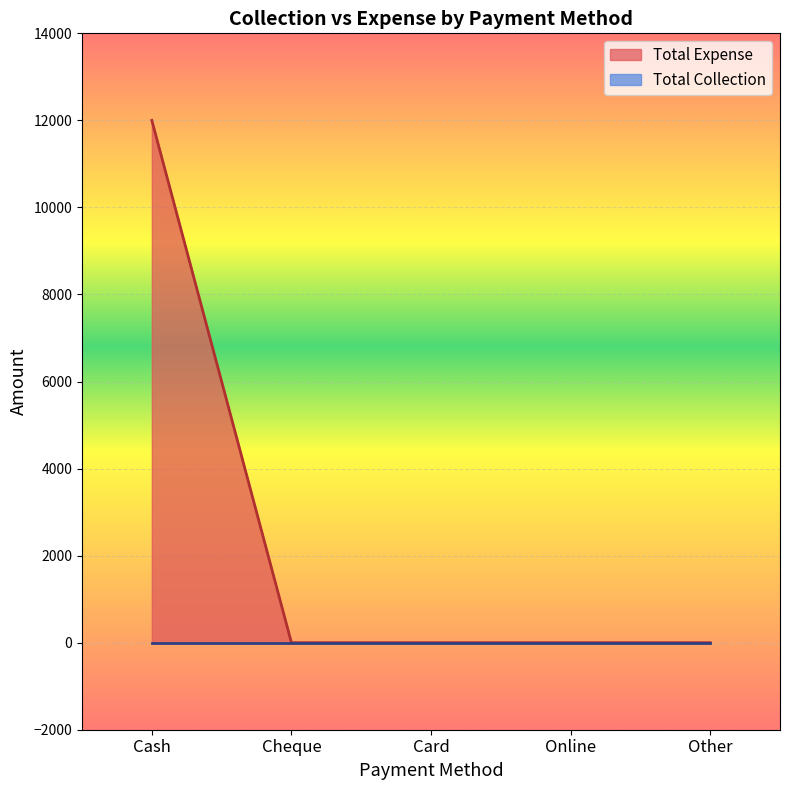

What is the greatest value displayed?

12000